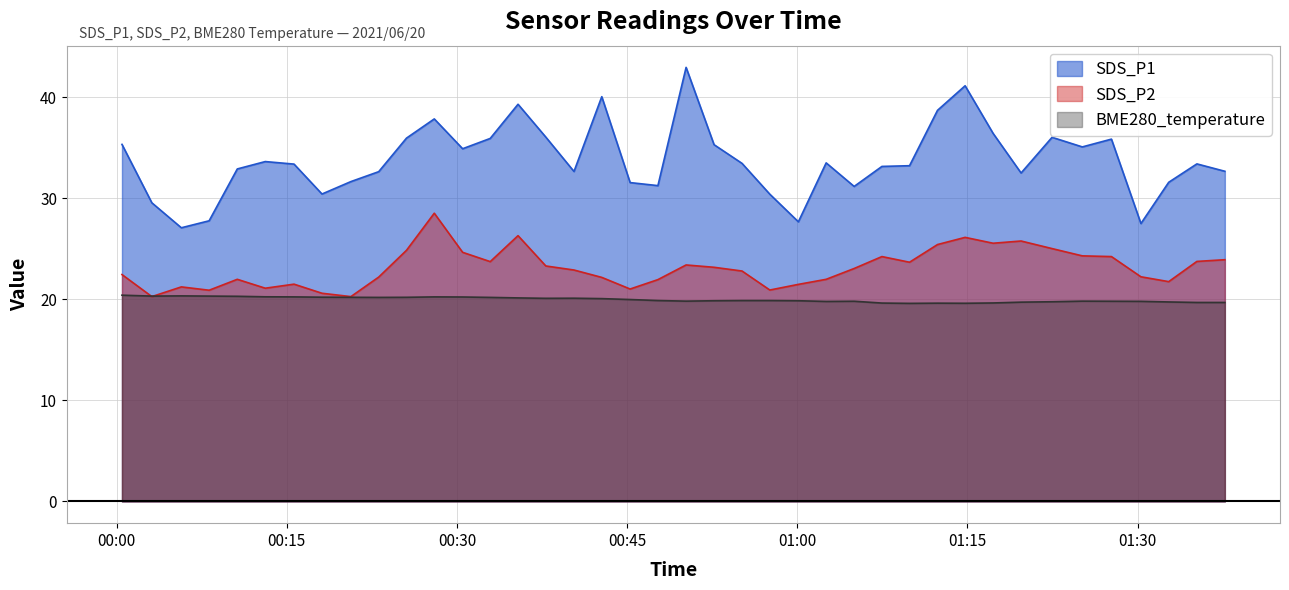

Is the value of SDS_P1 at 2021/06/20 01:25:08 greater than the value of SDS_P2 at 2021/06/20 01:22:28?

Yes